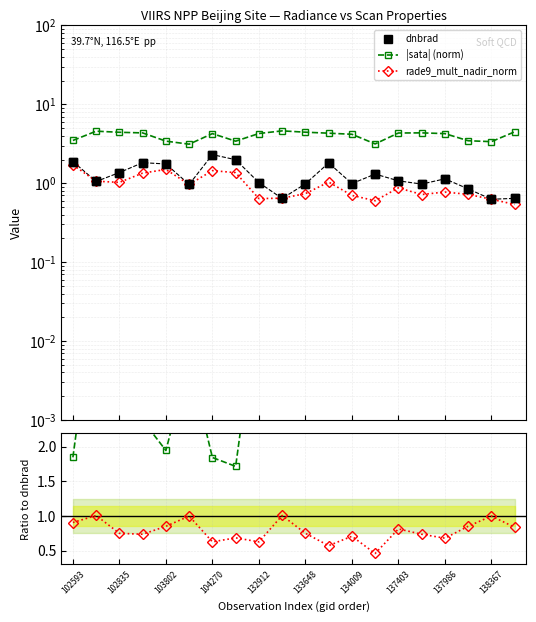

What is the sum of all rade9_mult_nadir_norm values?

19.0